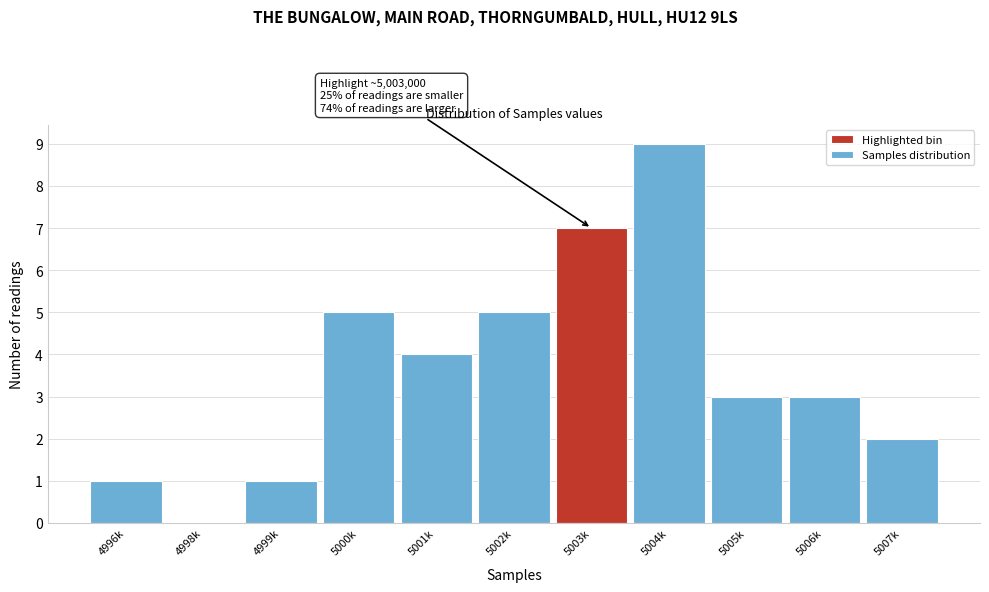

Reading left to right, extract all data points from this chart.

4996k=1	4998k=0	4999k=1	5000k=5	5001k=4	5002k=5	5003k=7	5004k=9	5005k=3	5006k=3	5007k=2